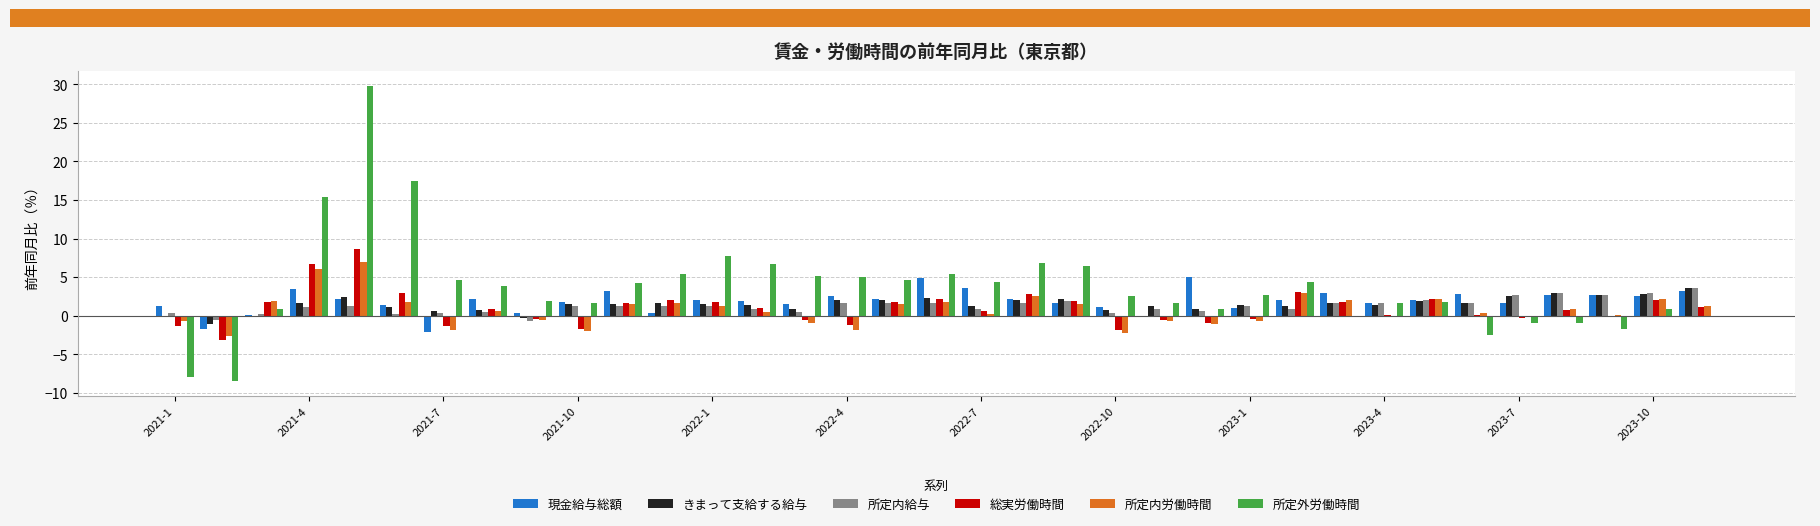

What is the sum of all 所定内給与 values?

43.8